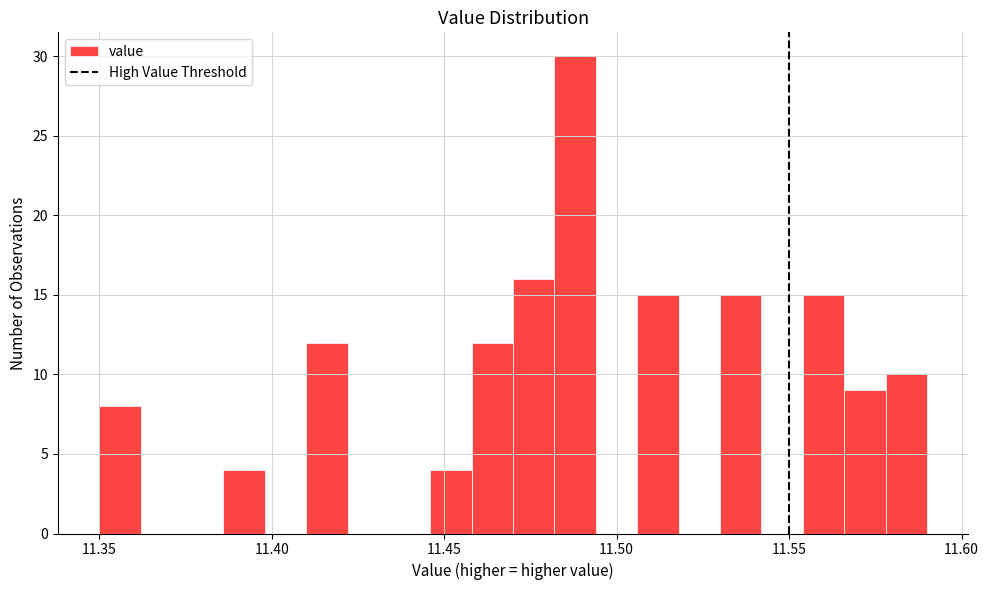

Around what value on the x-axis is the tallest bar? Give the approximate position of its centre, as read against the axis.

11.490